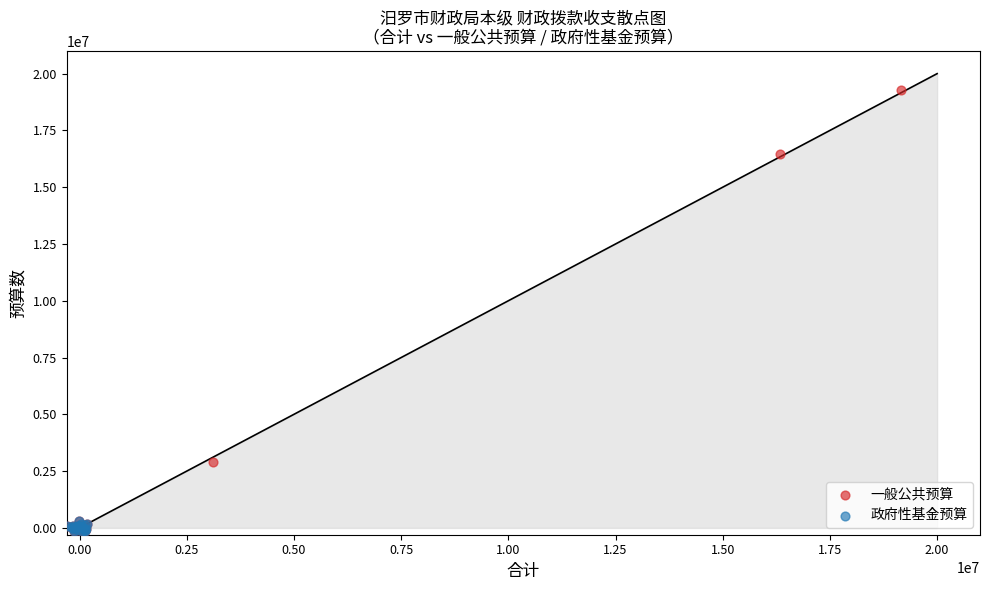

What are all the series names shown in the legend?

一般公共预算, 政府性基金预算